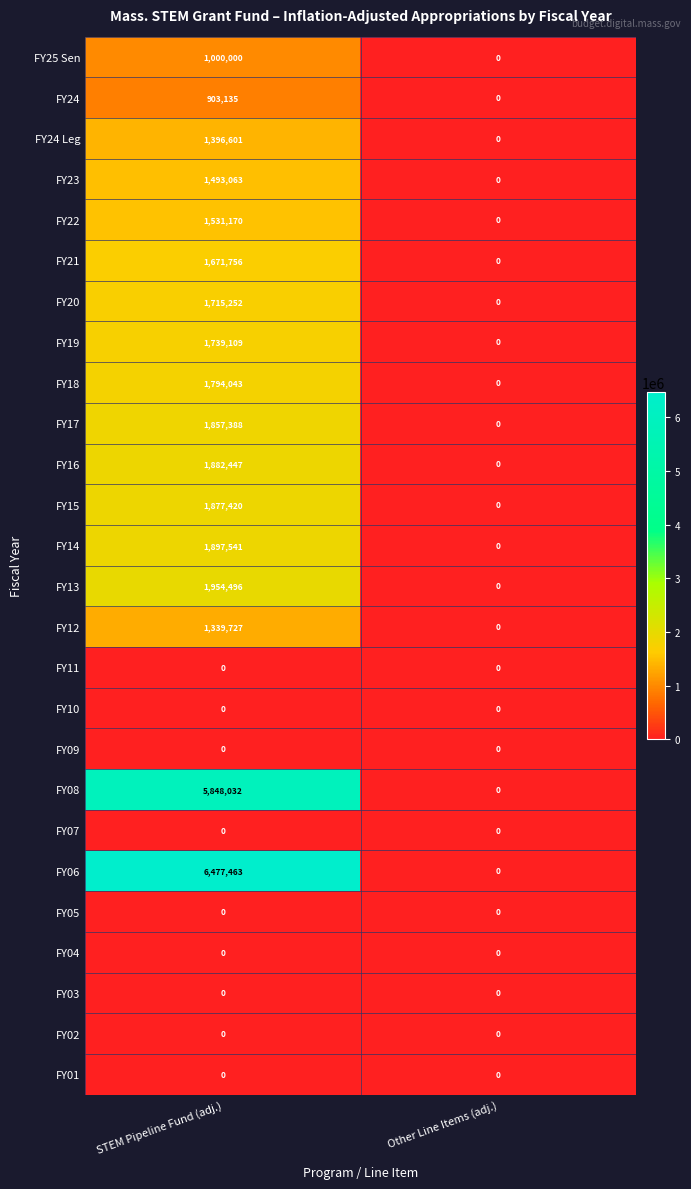

What is the maximum value shown in the chart?

6477463